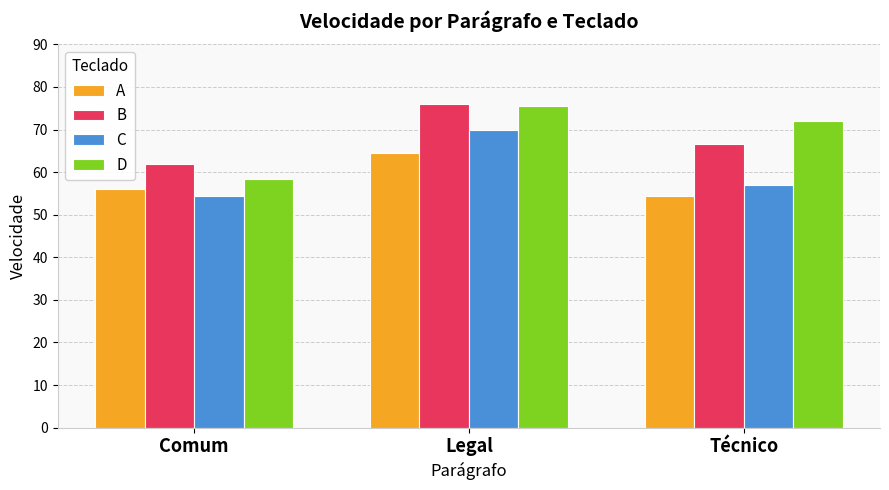

Rank the series at Técnico from highest to lowest value.

D, B, C, A